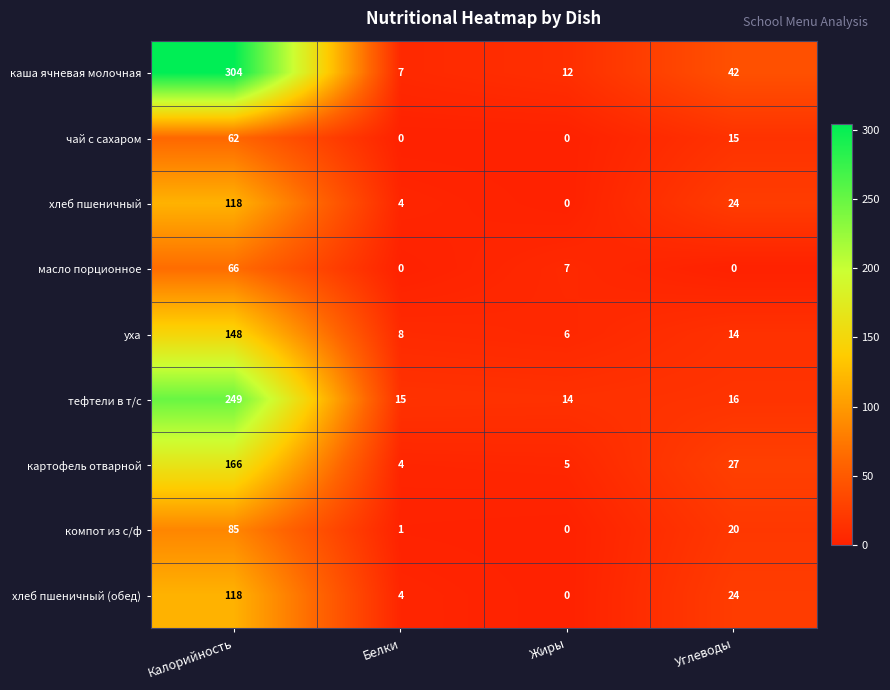

Which series has the largest range (max minus min)?

каша ячневая молочная